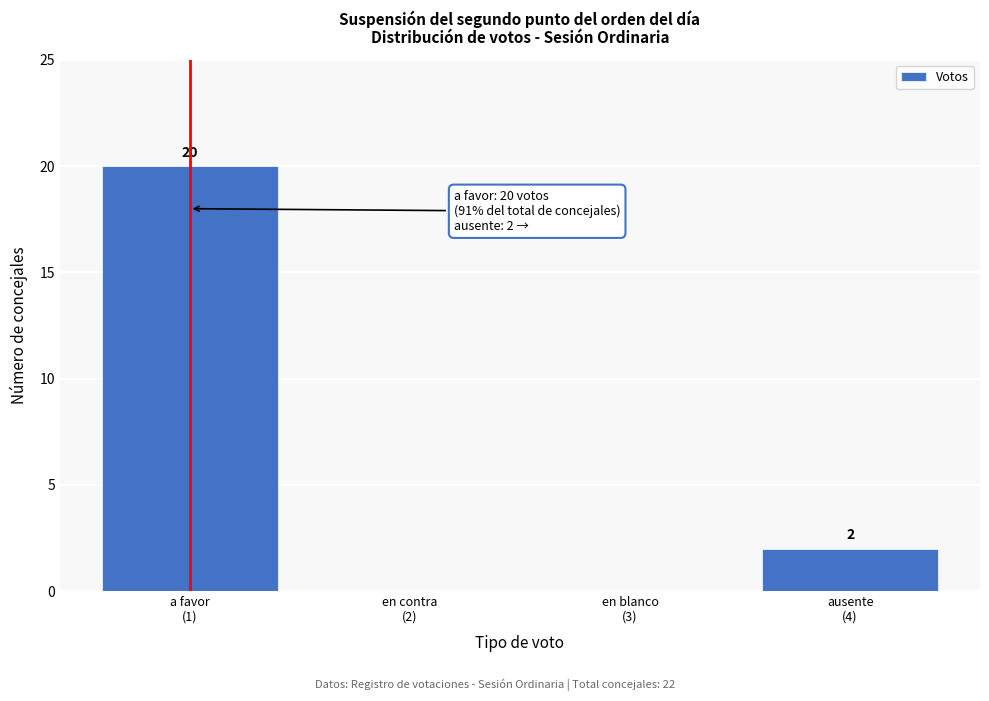

What is the greatest value displayed?

20